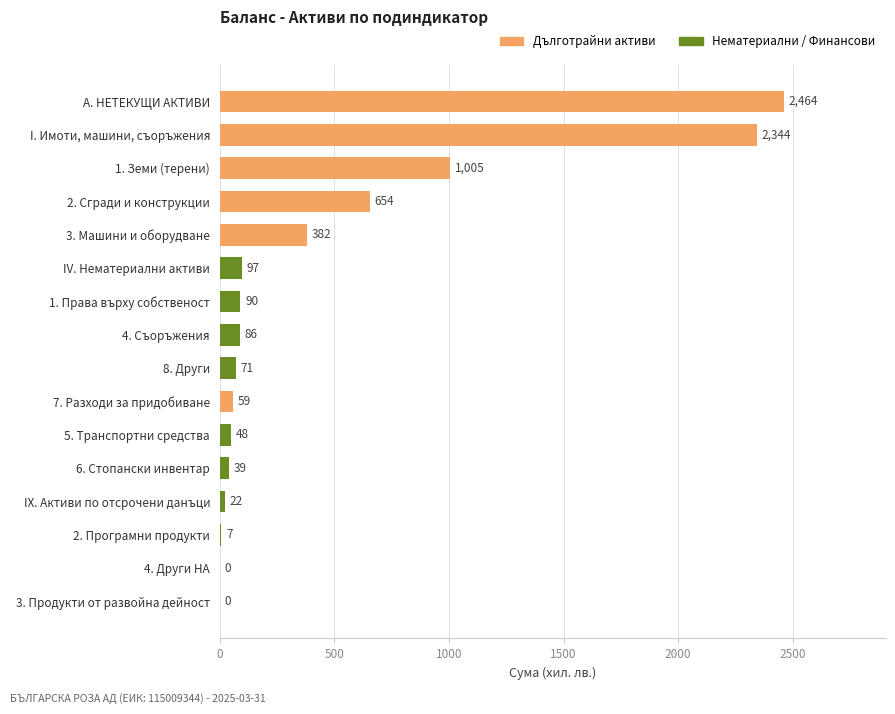

What is the sum of the values at I. Имоти, машини, съоръжения and А. НЕТЕКУЩИ АКТИВИ?

4808